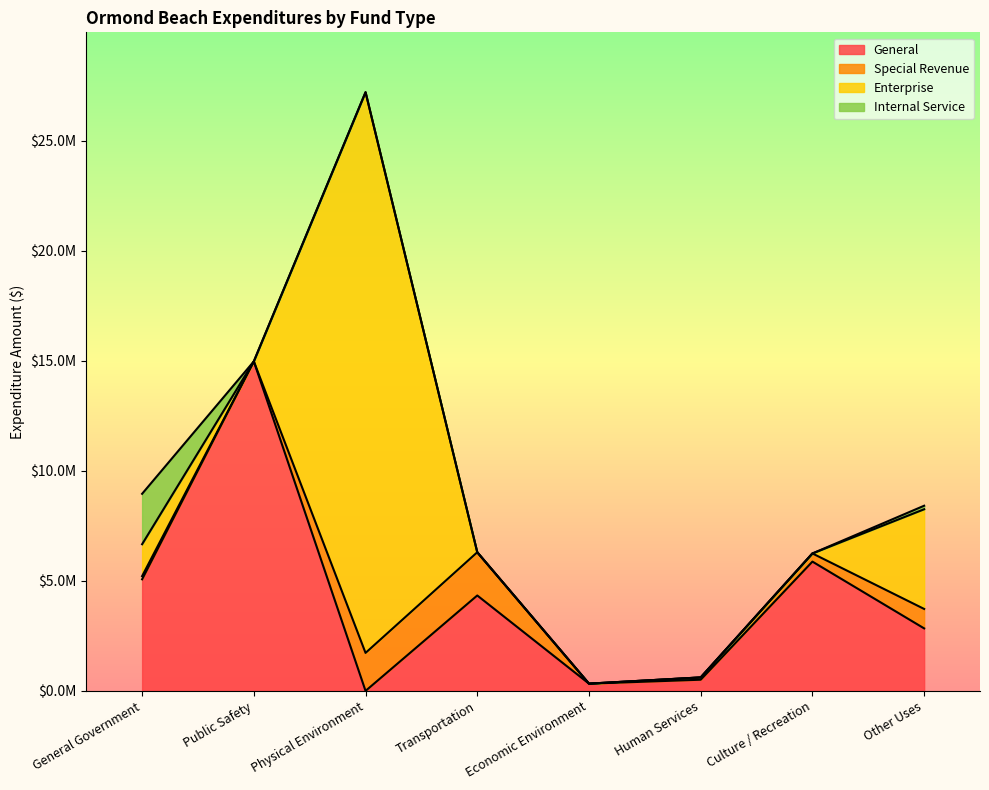

At which category does Enterprise reach its first local valley?

Public Safety